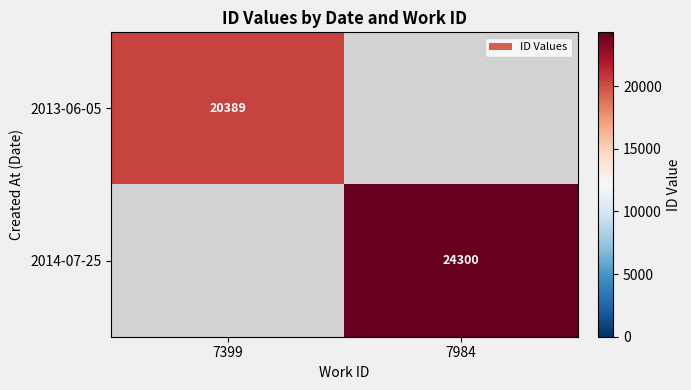

True or false: 2013-06-05 has a value of 20389 at 7399.

True